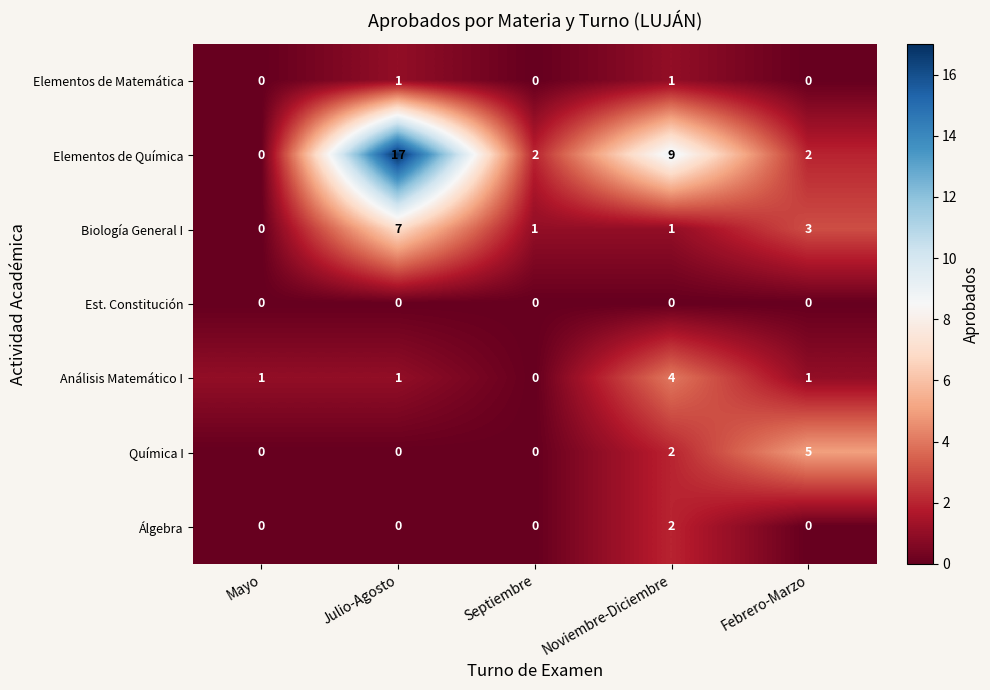

Between Mayo and Julio-Agosto, which series saw the biggest shift?

Elementos de Química